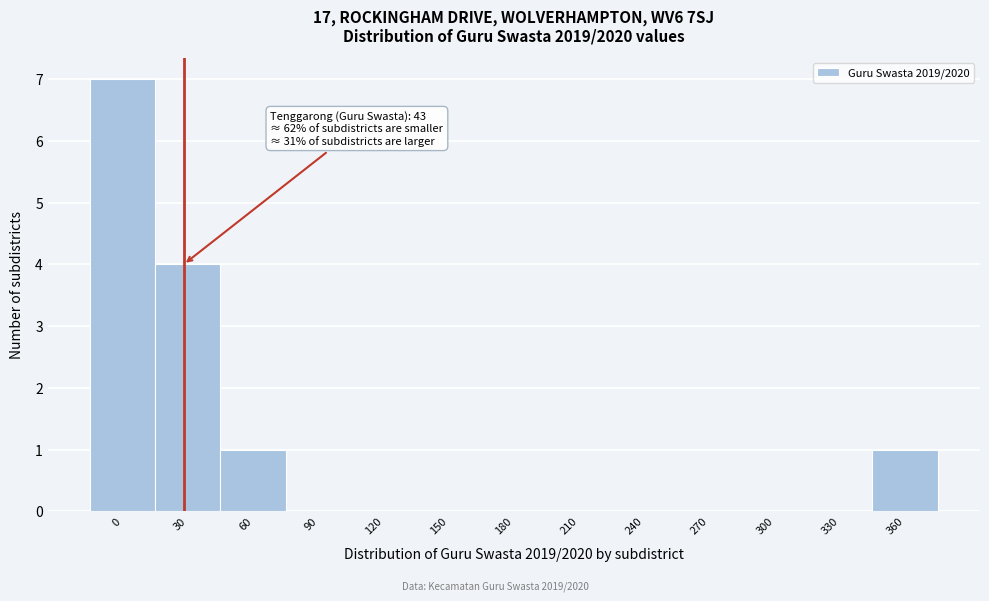

Reading left to right, list all the values displayed in this chart.

0=7	30=4	60=1	90=0	120=0	150=0	180=0	210=0	240=0	270=0	300=0	330=0	360=1